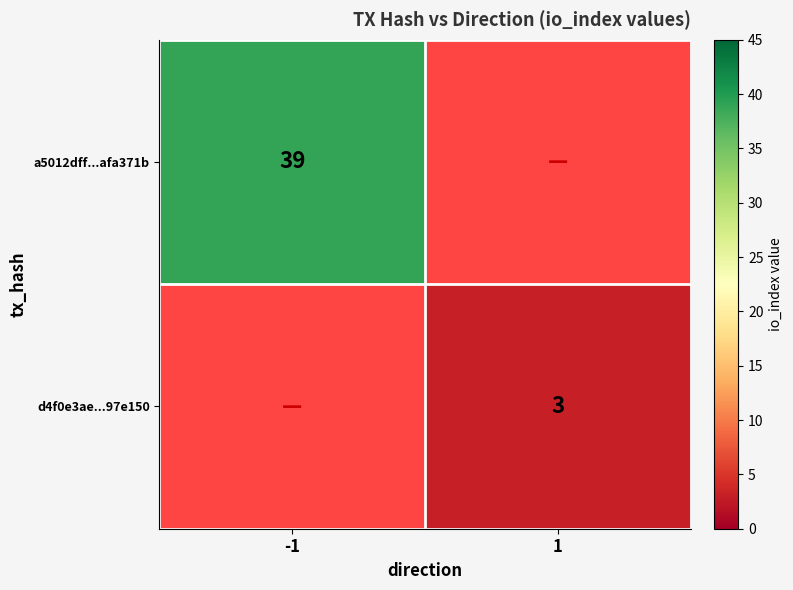

True or false: d4f0e3ae...97e150 has a value of 3 at 1.

True